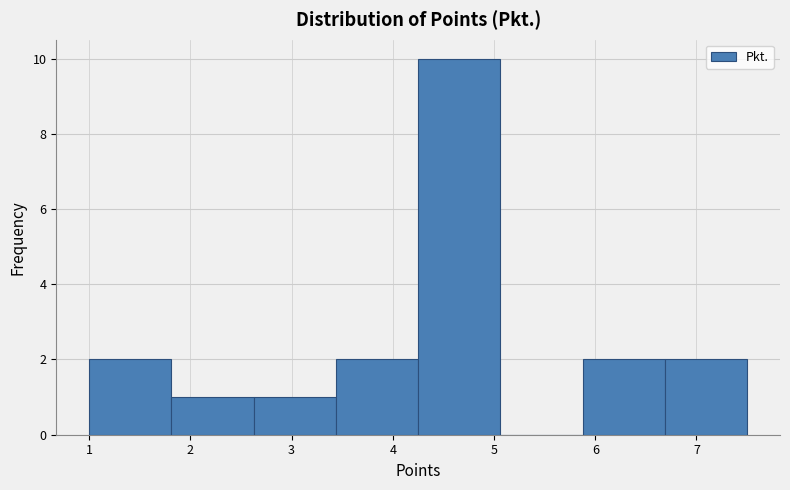

Reading left to right, list every bar in this chart as the range it spans on the x-axis followed by its height. Neither the bar edges nor the heights are printed on the chart, so give them approximately, as read against the axes.

1.0 to 1.8: 2
1.8 to 2.6: 1
2.6 to 3.4: 1
3.4 to 4.3: 2
4.3 to 5.1: 10
5.1 to 5.9: 0
5.9 to 6.7: 2
6.7 to 7.5: 2